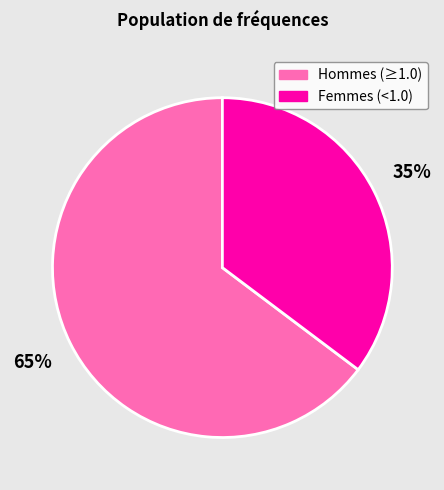

Rank the categories by value from highest to lowest.

Hommes (≥1.0), Femmes (<1.0)